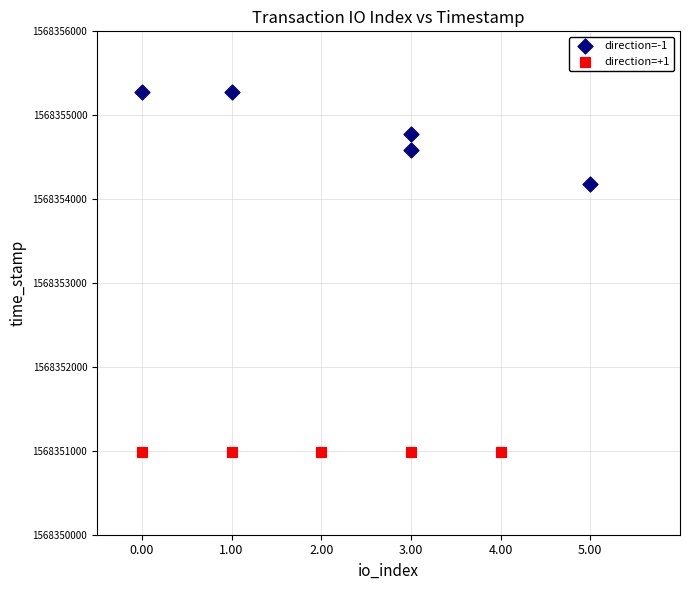

Which series contains the lowest Y value?

direction=+1